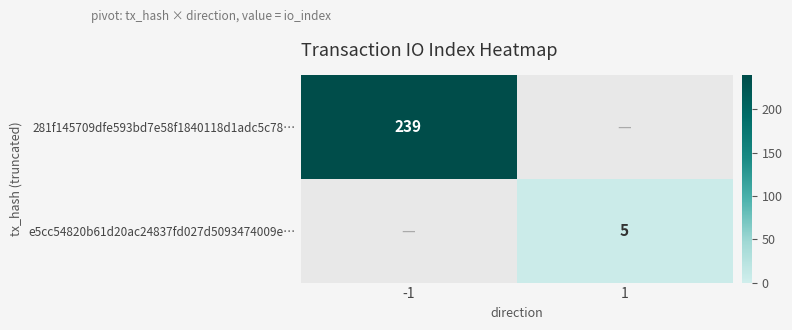

What is the total value across all series at -1?

239